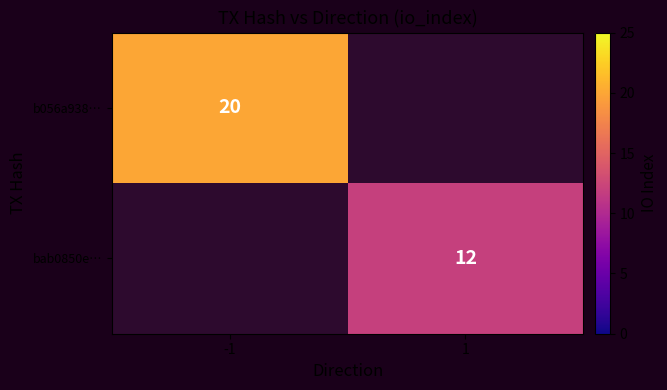

Is it true that bab0850e… equals 21 at 1?

False